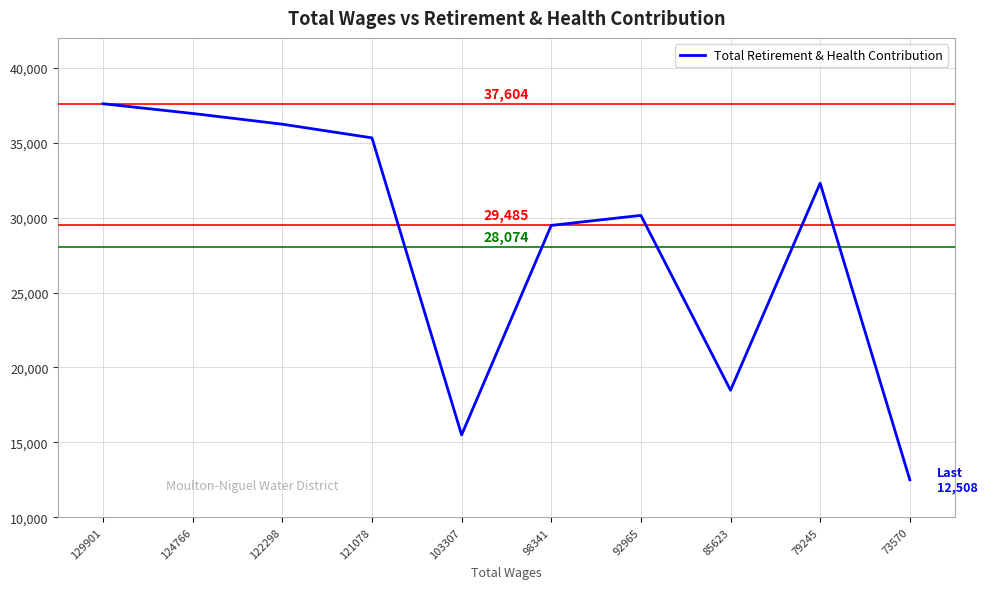

Approximately how many times larger is the value at 85623 compared to 124766?

0.5